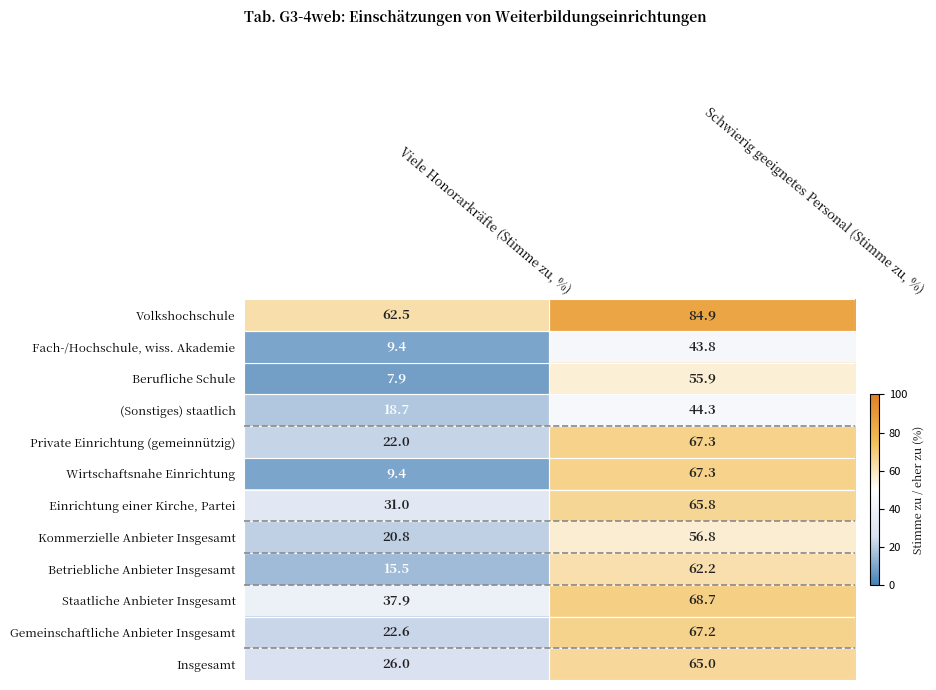

Is the value of (Sonstiges) staatlich at Viele Honorarkräfte (Stimme zu, %) greater than the value of Betriebliche Anbieter Insgesamt at Schwierig geeignetes Personal (Stimme zu, %)?

No